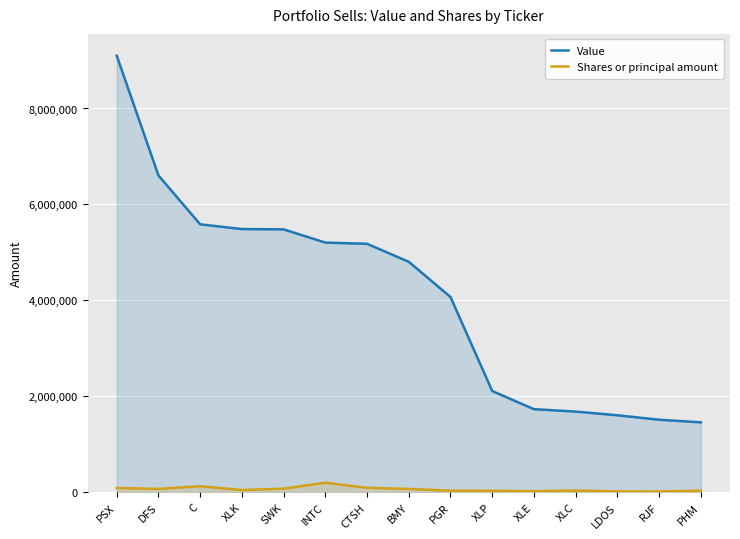

How many lines are shown in the chart?

2